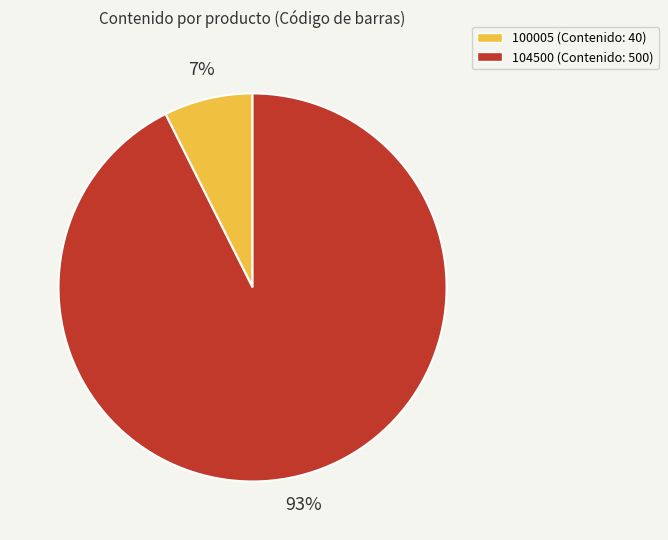

Which has a higher value, 104500 (Contenido: 500) or 100005 (Contenido: 40)?

104500 (Contenido: 500)